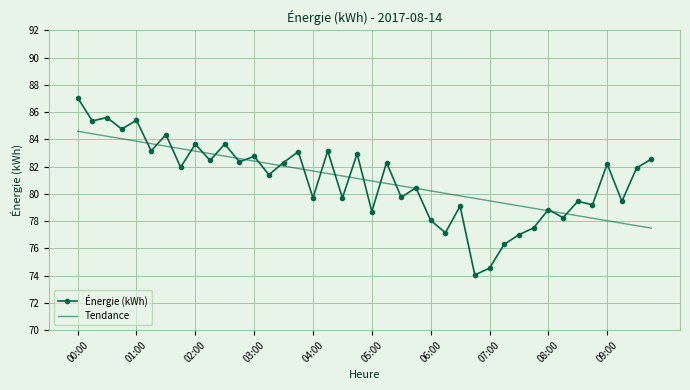

What is the maximum value for Tendance?

84.6